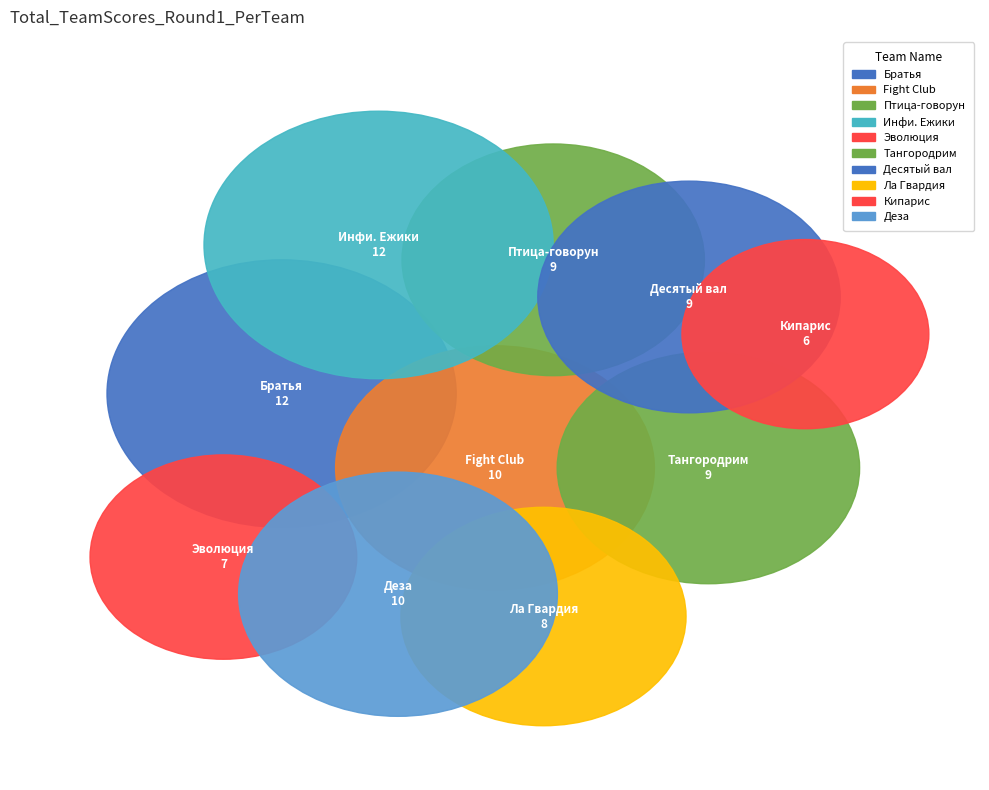

To the nearest percent, what is the difference between the Деза and Ла Гвардия slice percentages?

2%